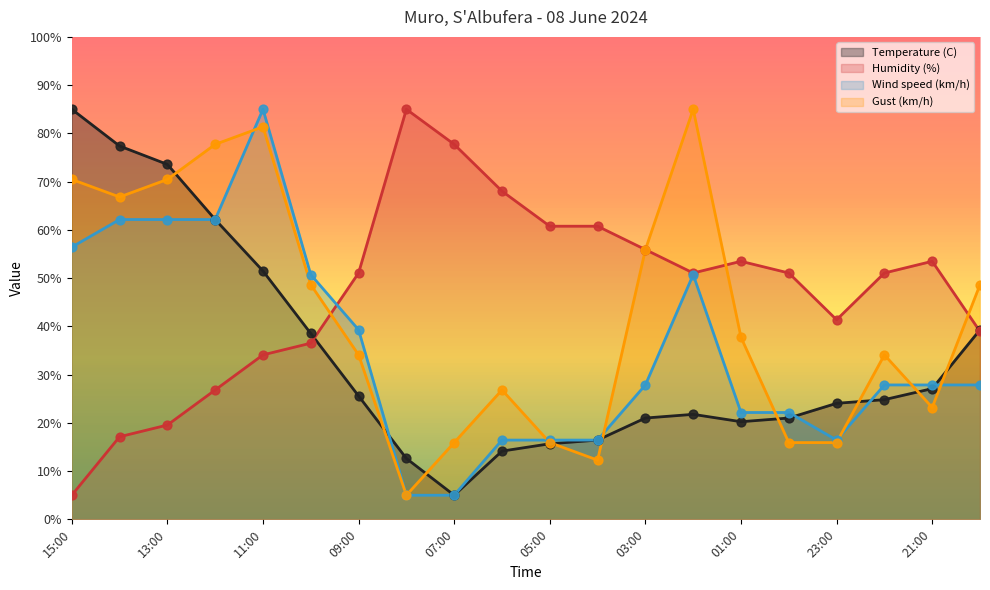

What is the total value across all series at 02:00?

208.5